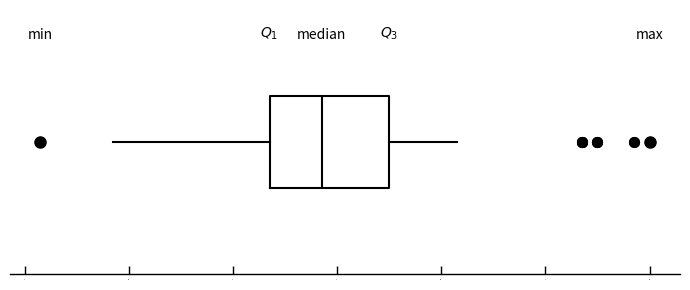

Transcribe this box plot: give where the median line is, the range the box spans, and where the two whiskers end, as read against the x-axis. The values are not printed on the chart, so give them approximately, as read against the axis.

median 3.38, box 3.28 to 3.50, whiskers 2.98 to 3.64